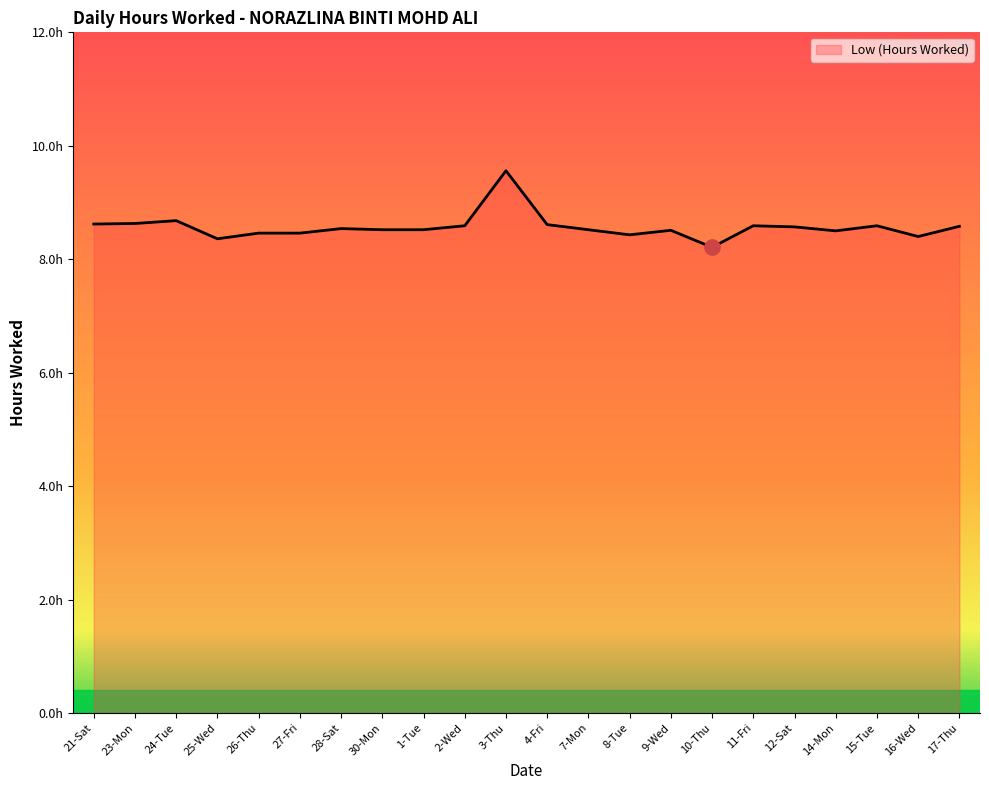

What is the change in value from 24-Tue to 27-Fri?

-0.2